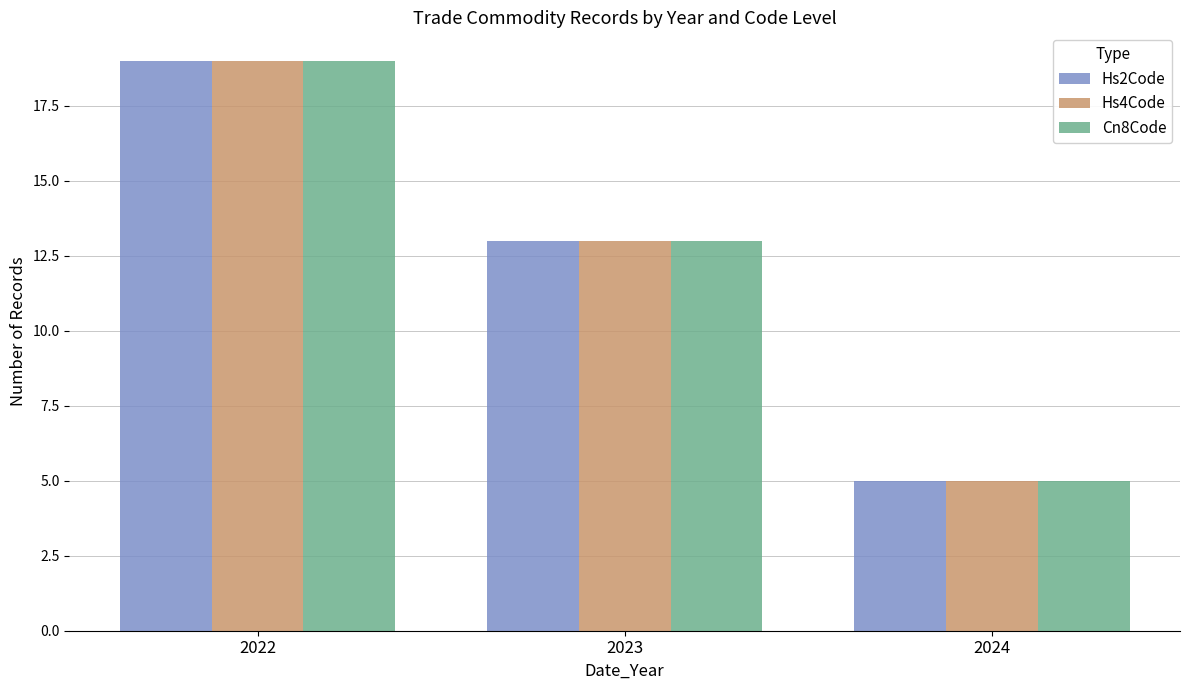

Are the bars horizontal?

No